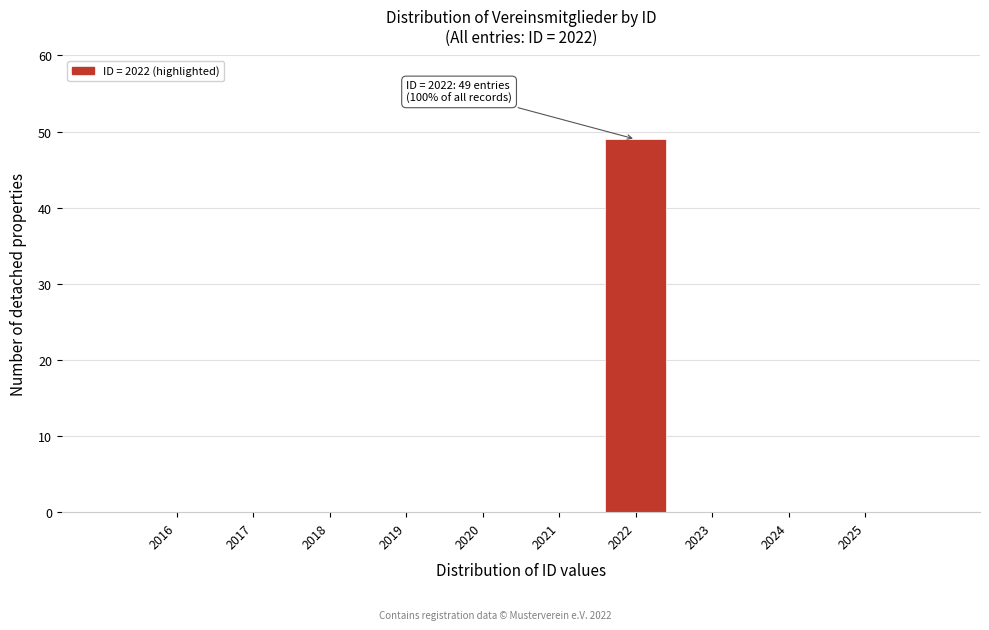

Reading right to left, transcribe all the data shown in this chart.

2025=0	2024=0	2023=0	2022=49	2021=0	2020=0	2019=0	2018=0	2017=0	2016=0